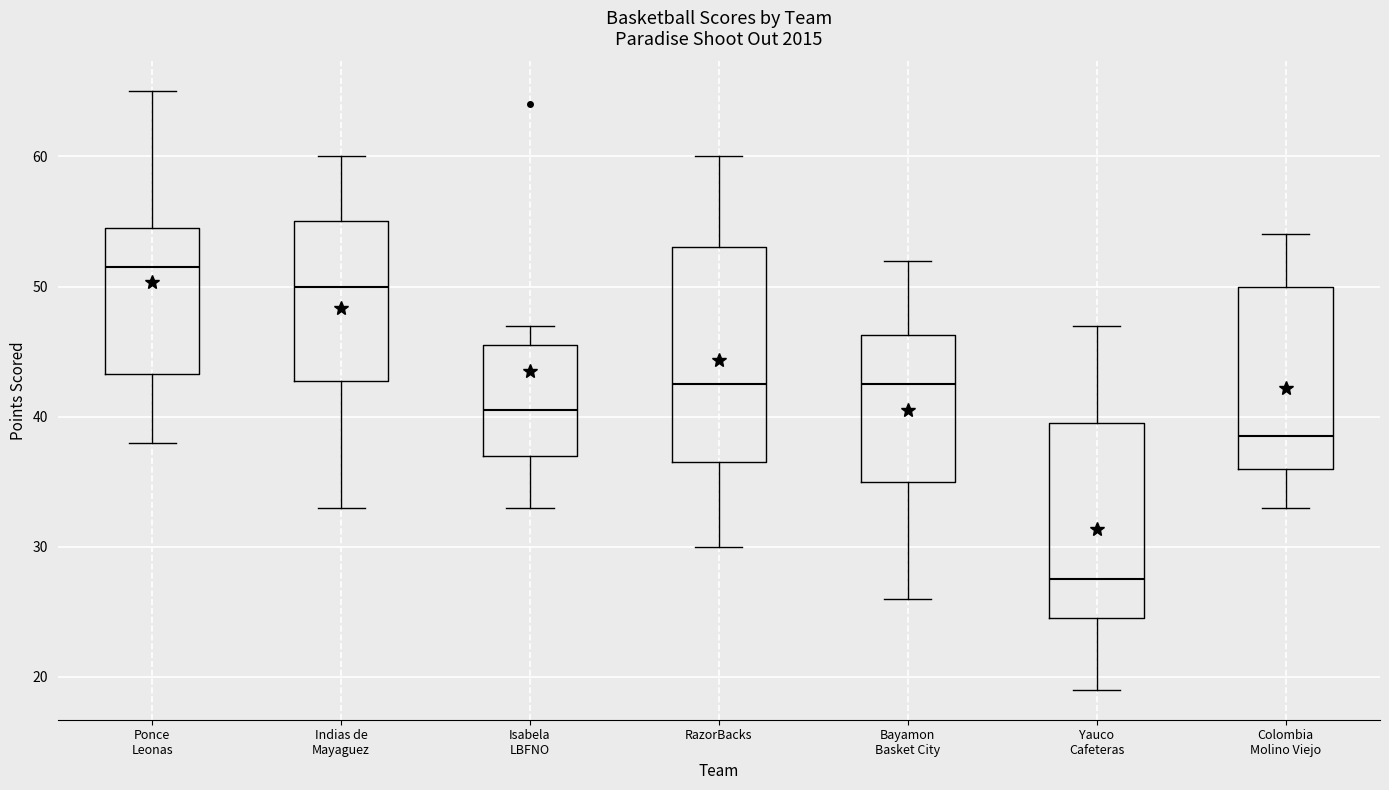

Which box has the lowest median line?

Yauco Cafeteras